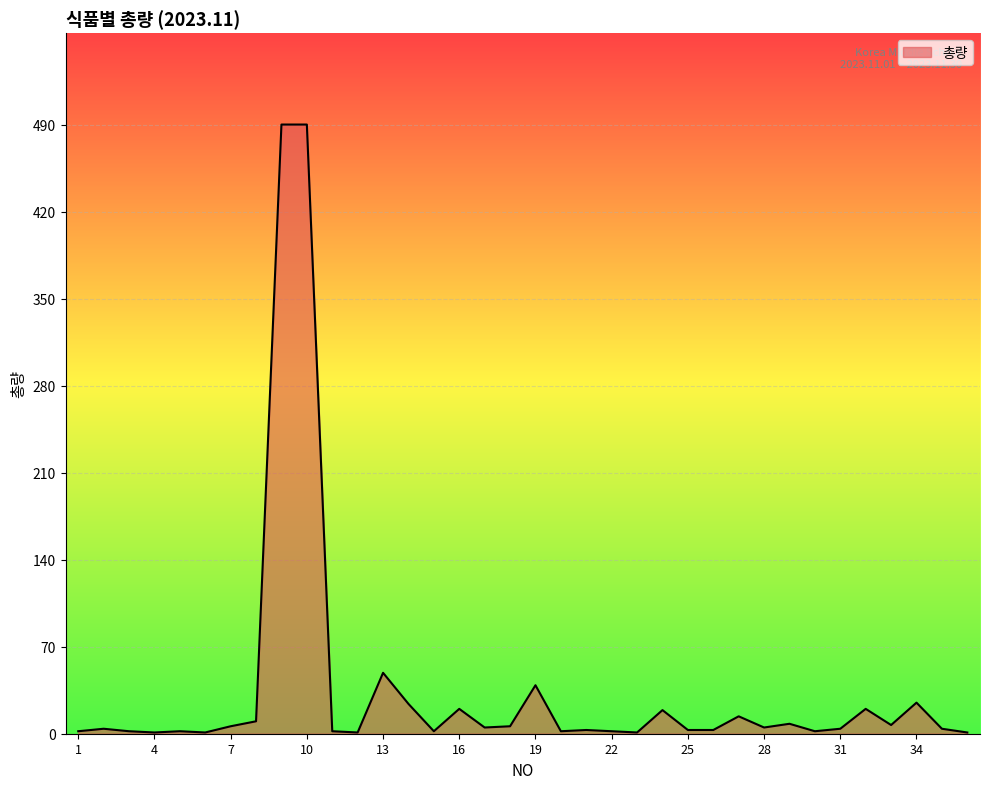

What is the greatest value displayed?

490